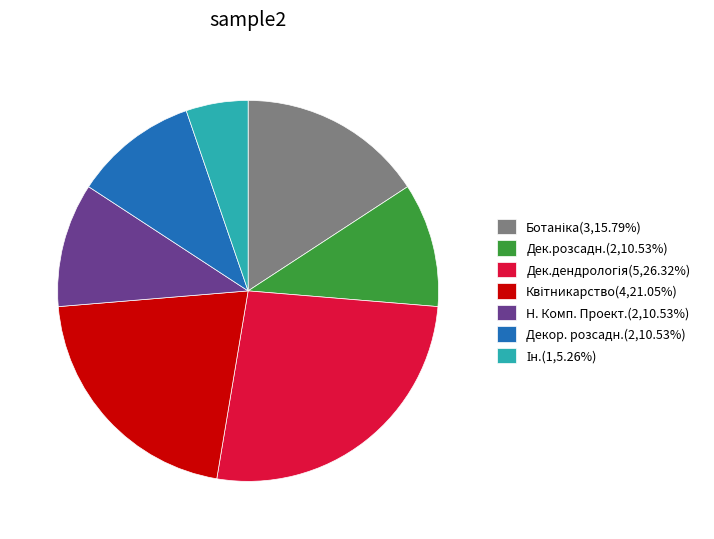

How many slices are in this pie chart?

7